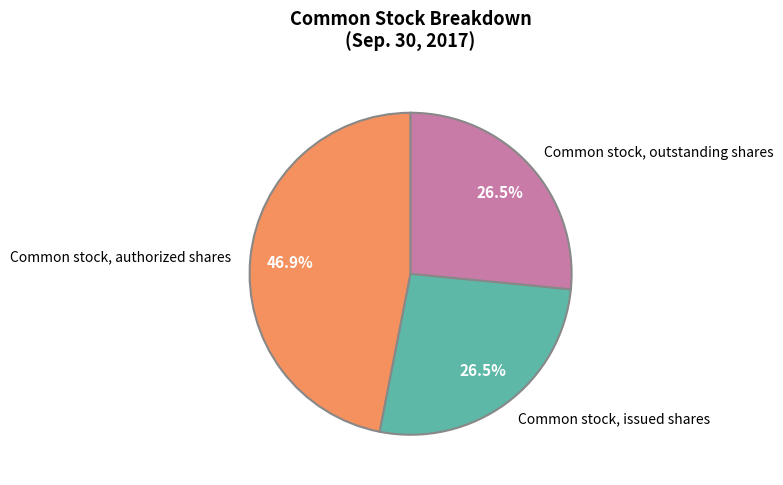

Which slice is the largest?

Common stock, authorized shares